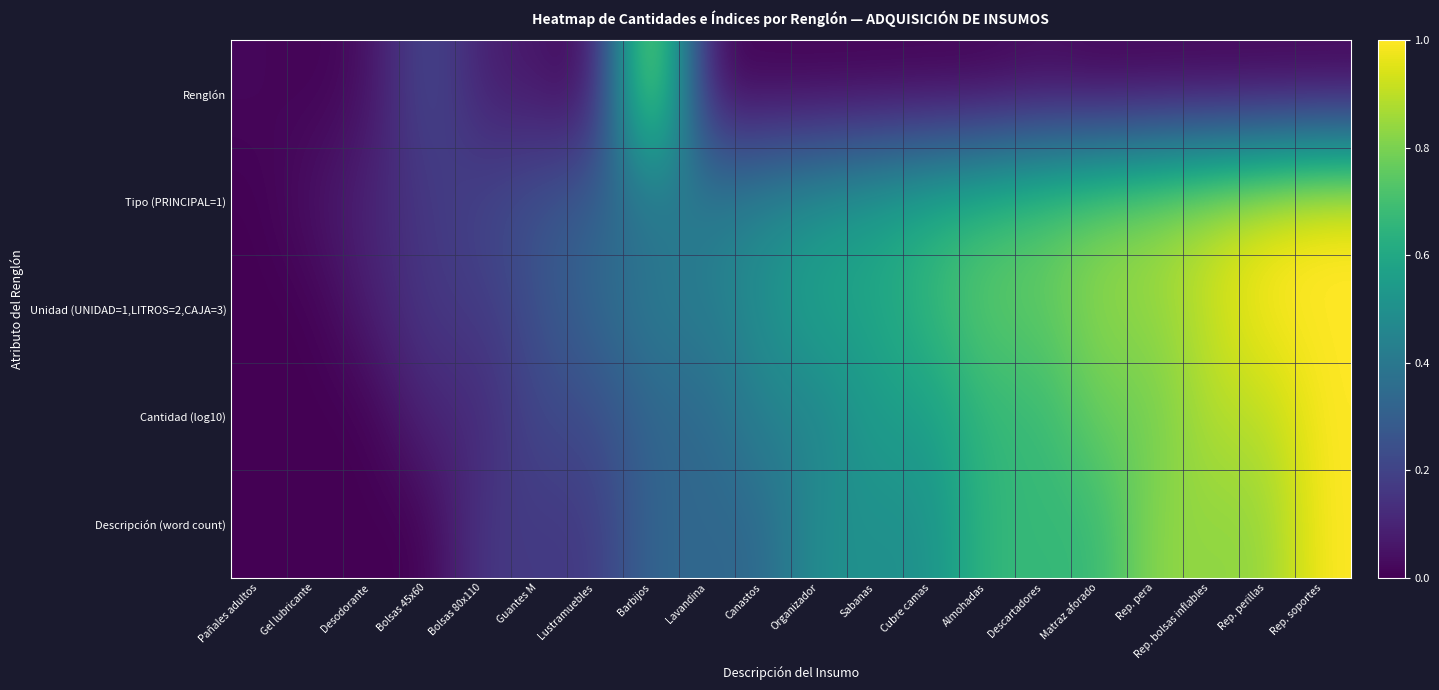

Count the number of categories in the chart.

20